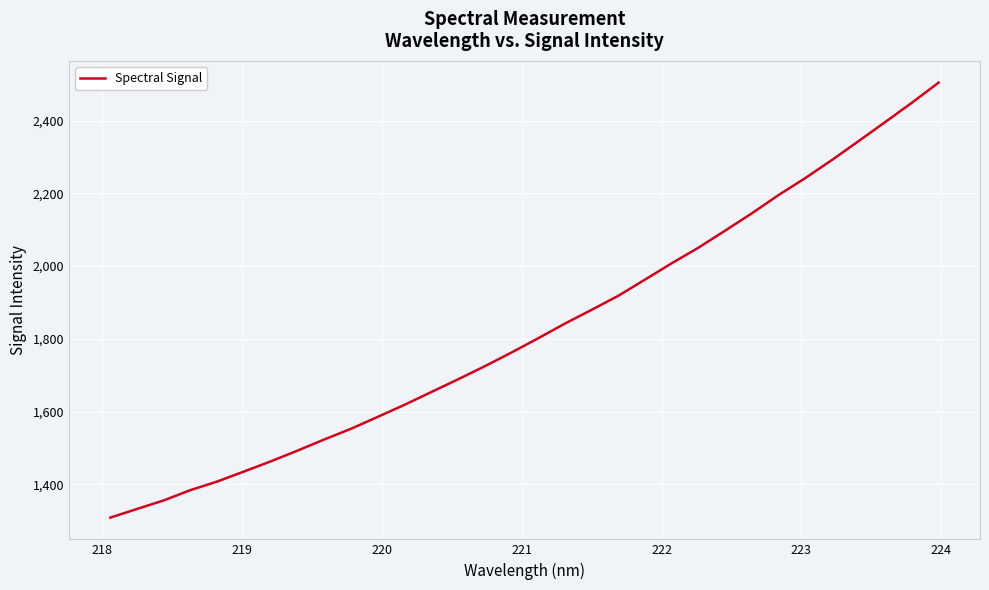

What is the maximum value shown in the chart?

2504.2